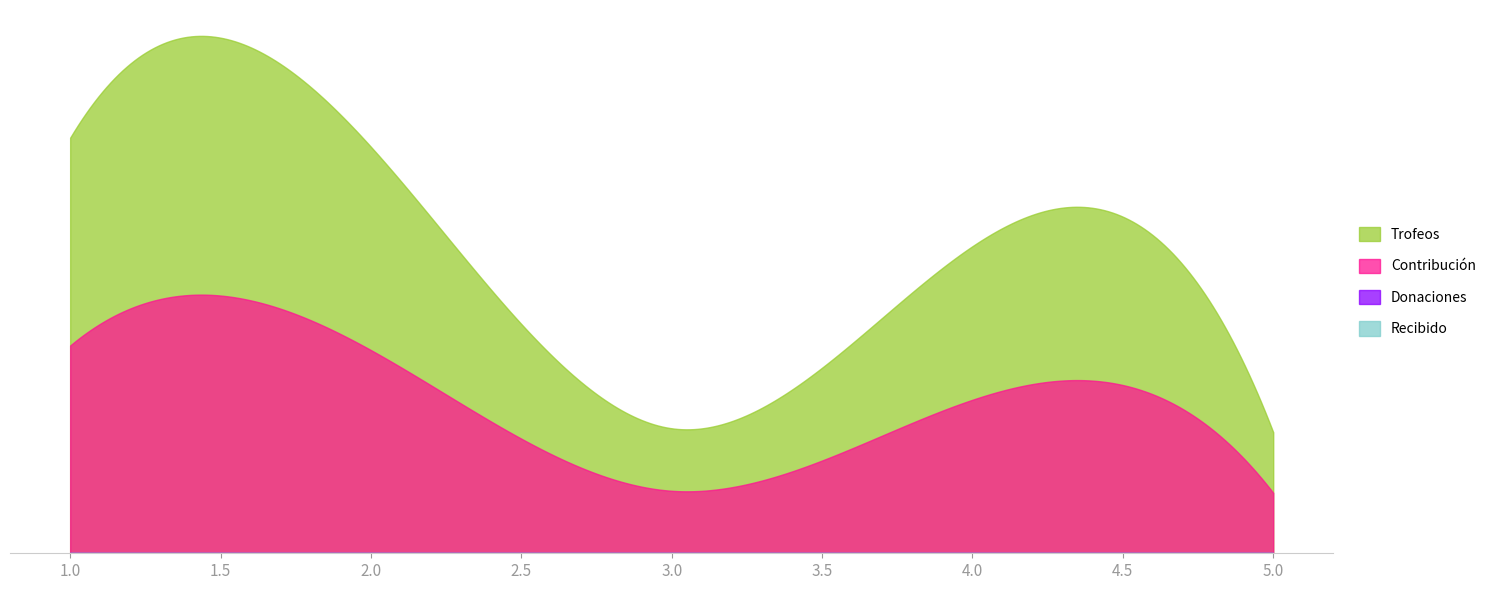

What is the difference between the Trofeos values at 1 and 3?

3790